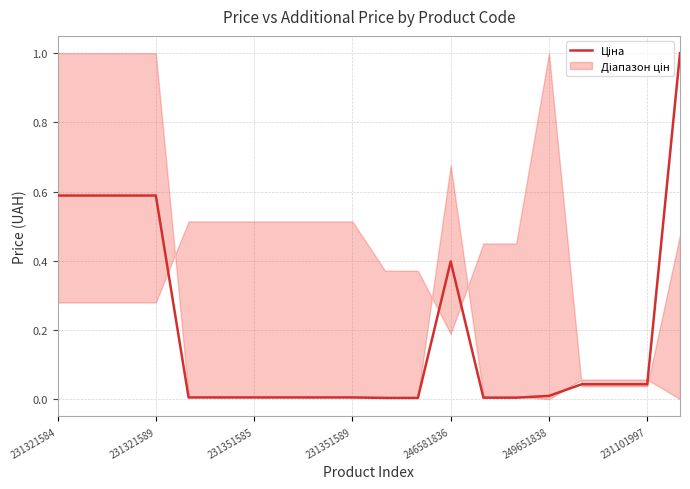

How many interior local peaks (higher than both neighbors) does the data have?

1